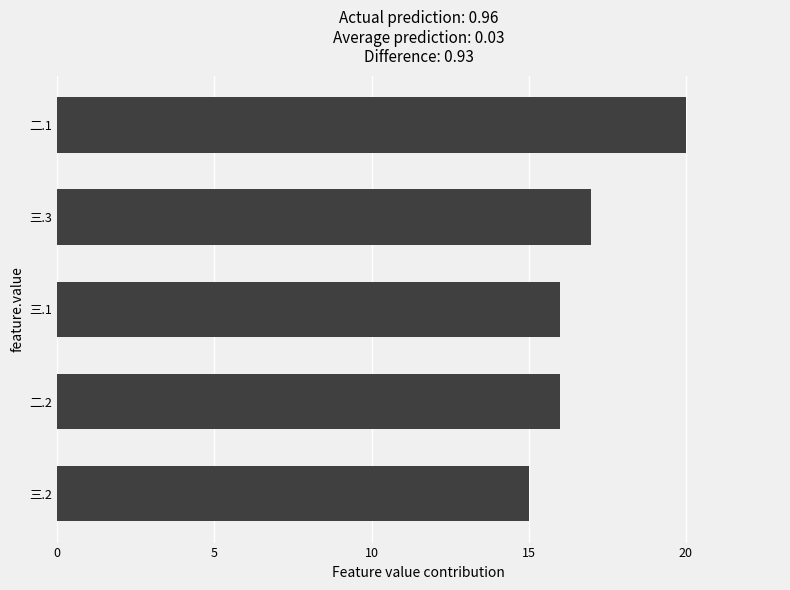

What is the sum of the values at 三.2 and 三.1?

31